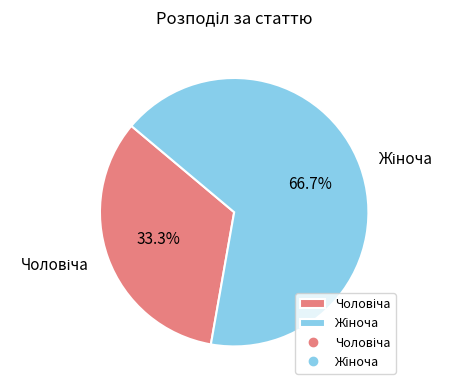

Is there a majority slice in this chart?

Yes